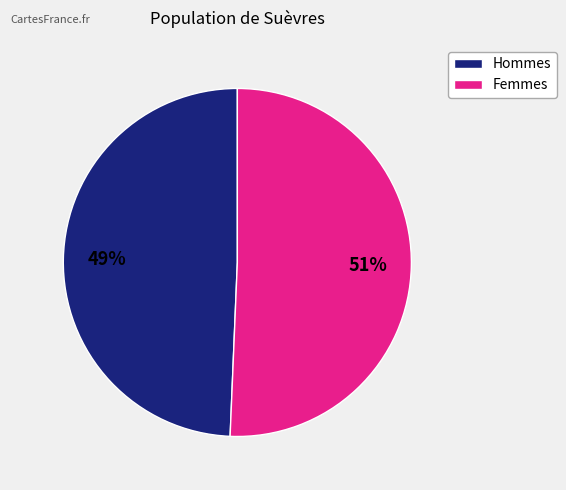

Is there a majority slice in this chart?

Yes